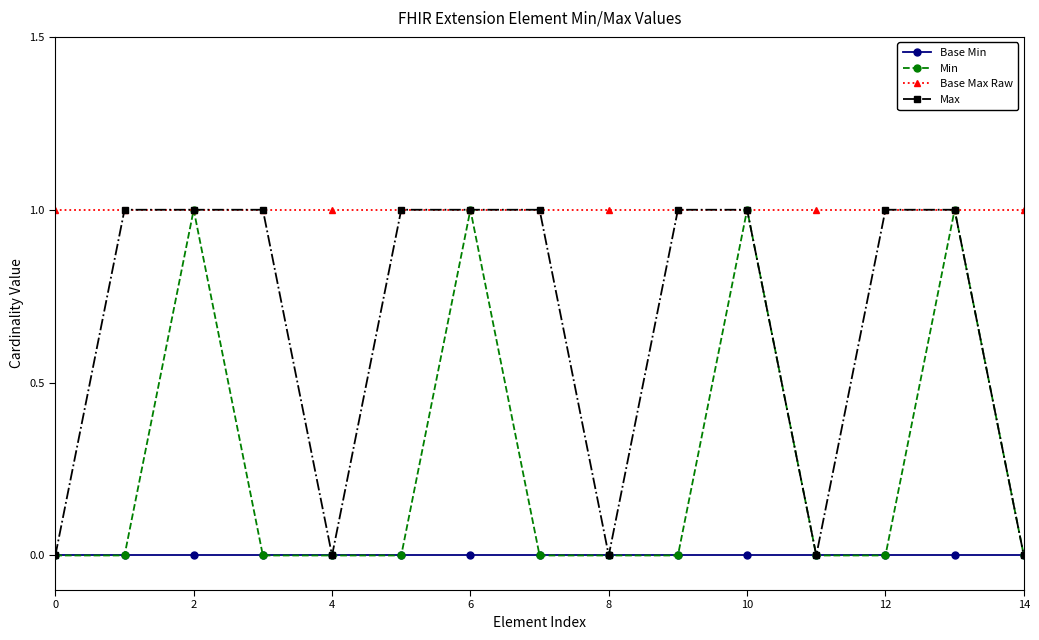

What is the value of the Base Max Raw point at the 4th from the left?

1